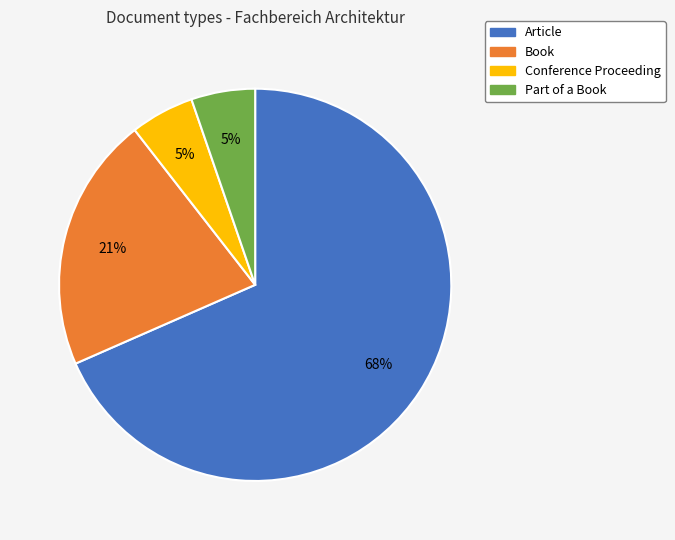

The Part of a Book slice represents 1% of the pie. True or false?

False